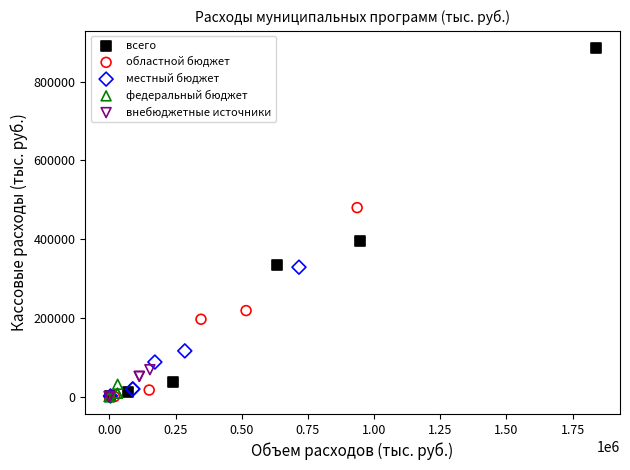

Which series contains the highest Y value?

всего